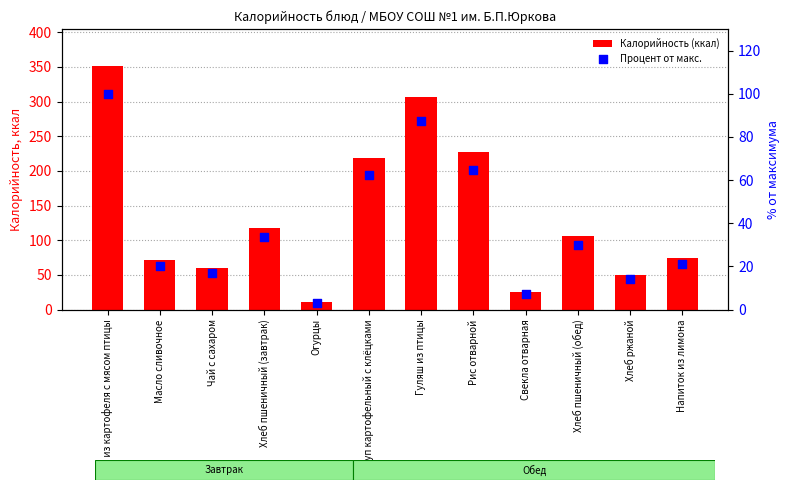

Which series reaches the maximum Y coordinate?

Калорийность (ккал)